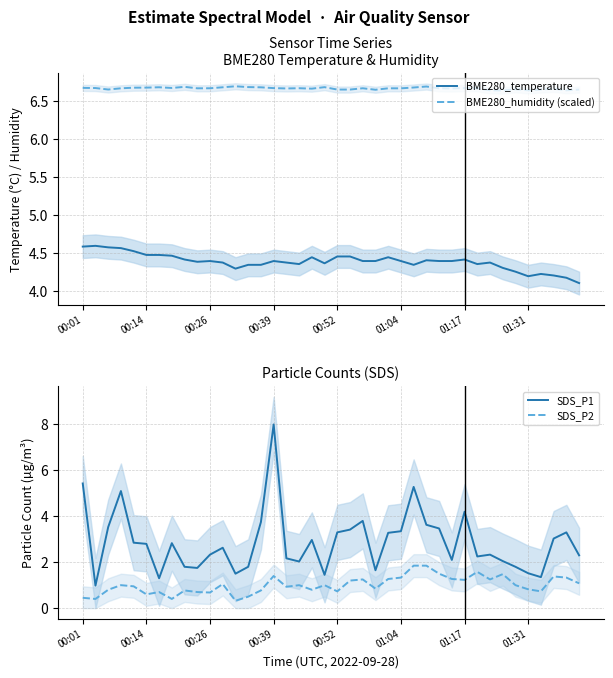

Which series has the largest total across all categories?

BME280_humidity (scaled)